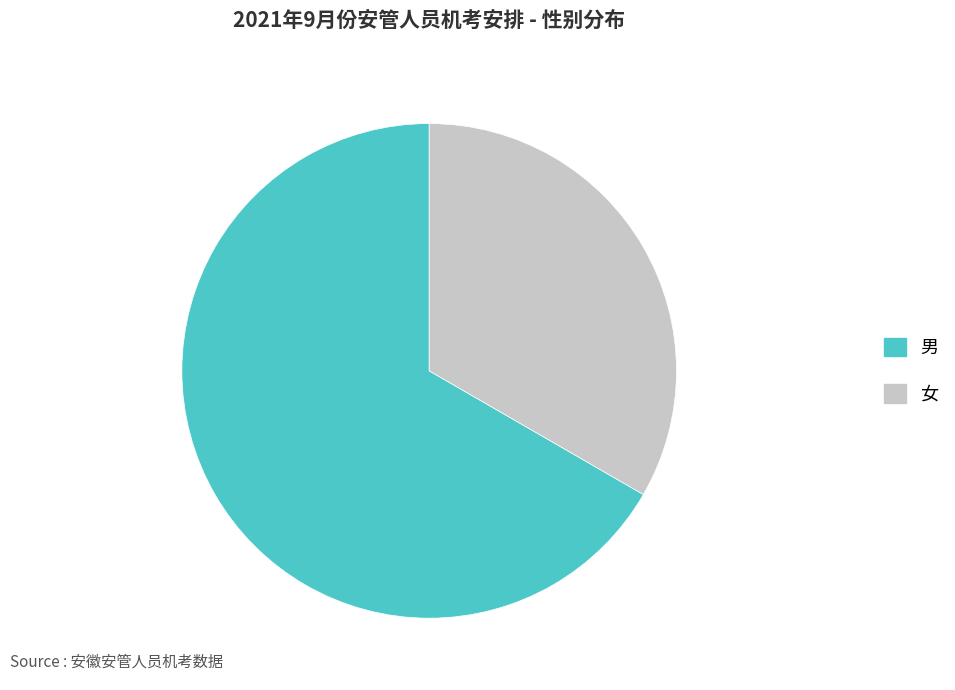

Is the sum of 男 and 女 greater than half?

Yes